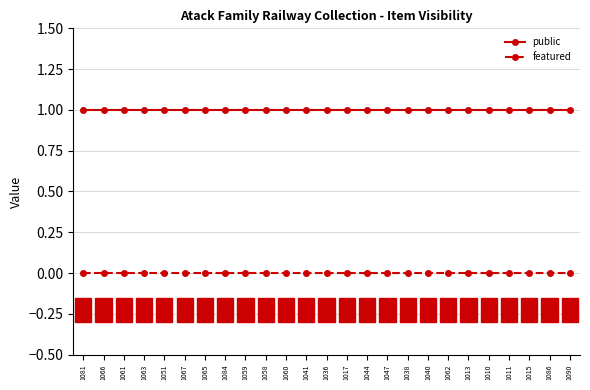

Reading right to left, what are all the values shown in this chart?

public: 1	1	1	1	1	1	1	1	1	1	1	1	1	1	1	1	1	1	1	1	1	1	1	1	1
featured: 0	0	0	0	0	0	0	0	0	0	0	0	0	0	0	0	0	0	0	0	0	0	0	0	0